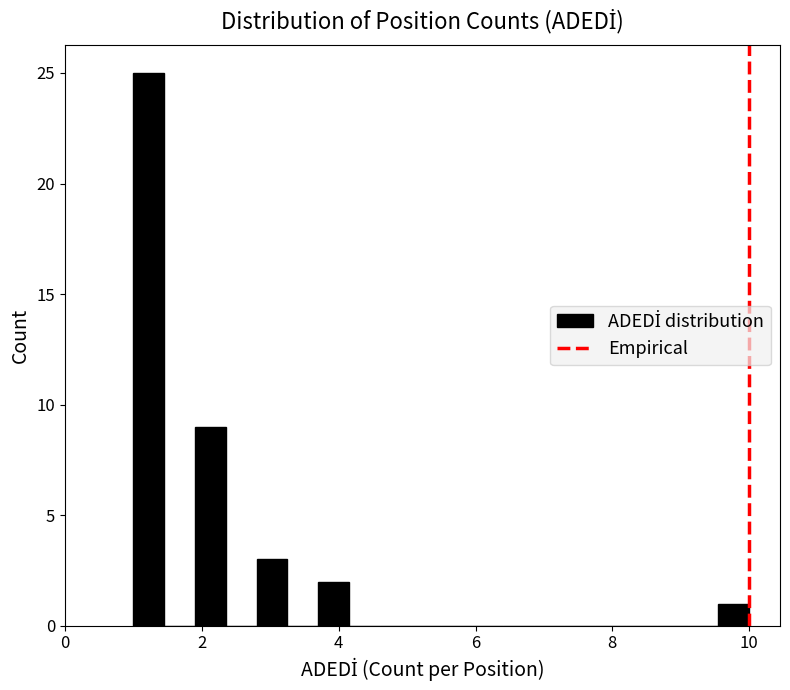

Around what value on the x-axis is the tallest bar? Give the approximate position of its centre, as read against the axis.

1.2